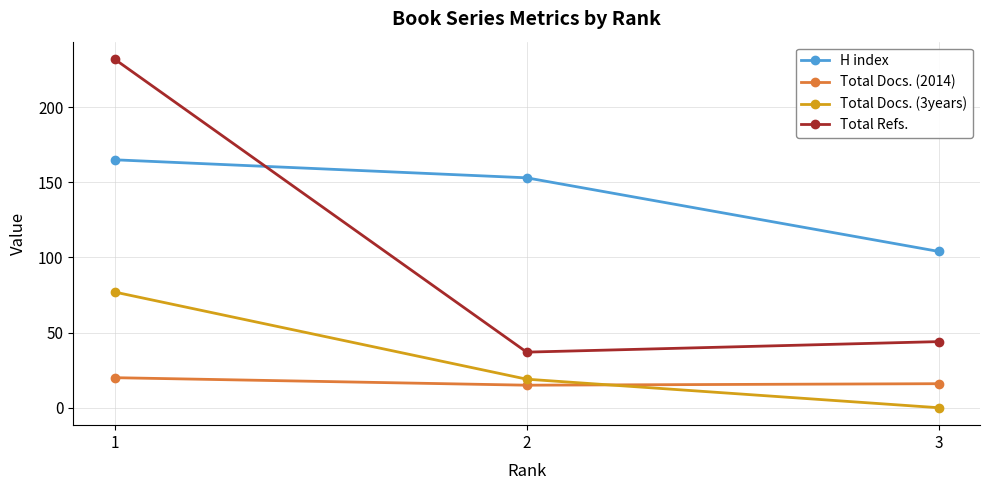

At which category does the chart reach its minimum across all series?

3